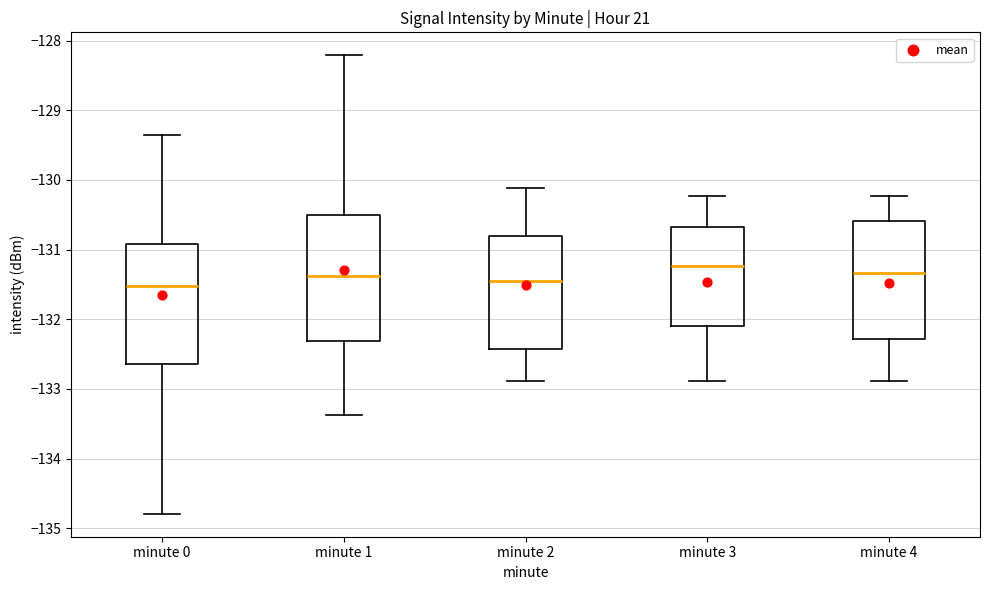

Where is the upper edge of the box for minute 0 on the y-axis? The values are not printed on the chart, so give them approximately, as read against the axis.

-130.9